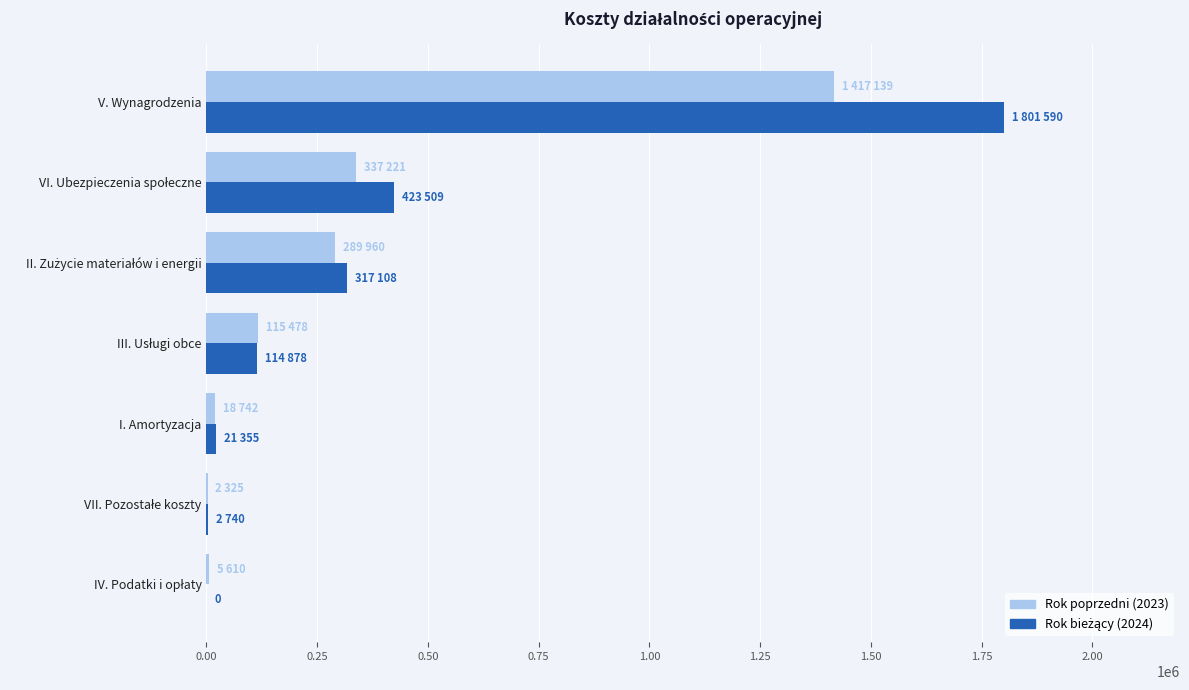

At which category is the sum across all series the highest?

V. Wynagrodzenia